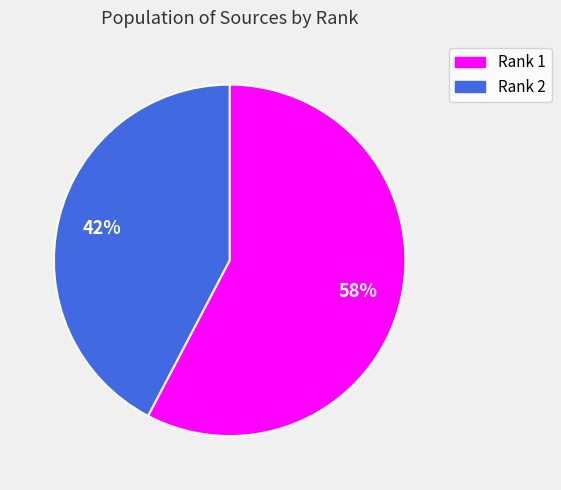

True or false: Rank 2 accounts for 42% of the total.

True